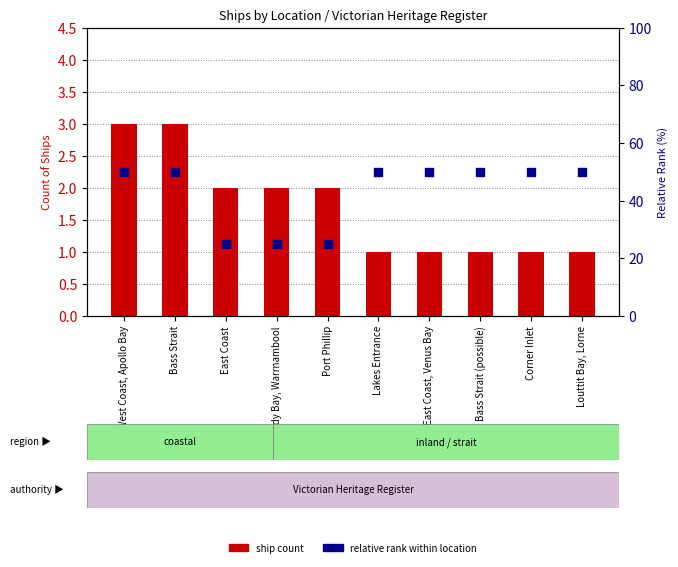

Which series has the widest spread of Y values?

relative rank